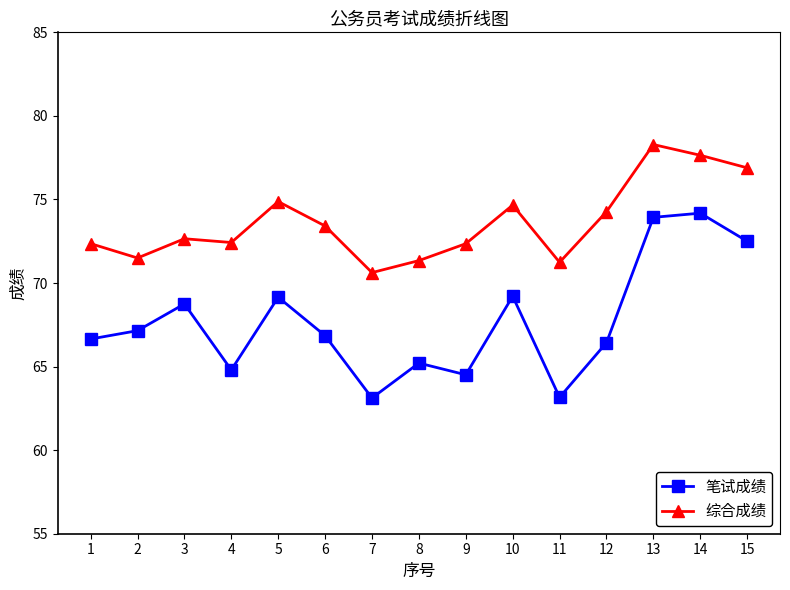

Where is the first local minimum for 笔试成绩?

4